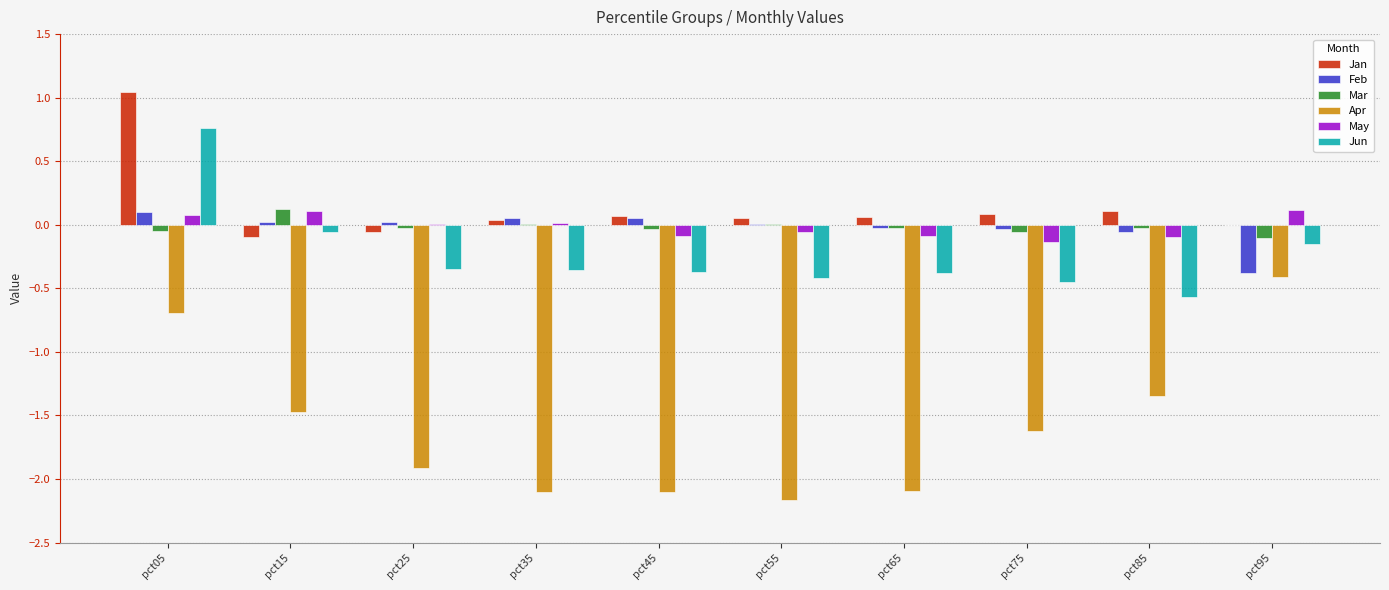

The Mar series shows -0.1 at pct75. True or false?

True